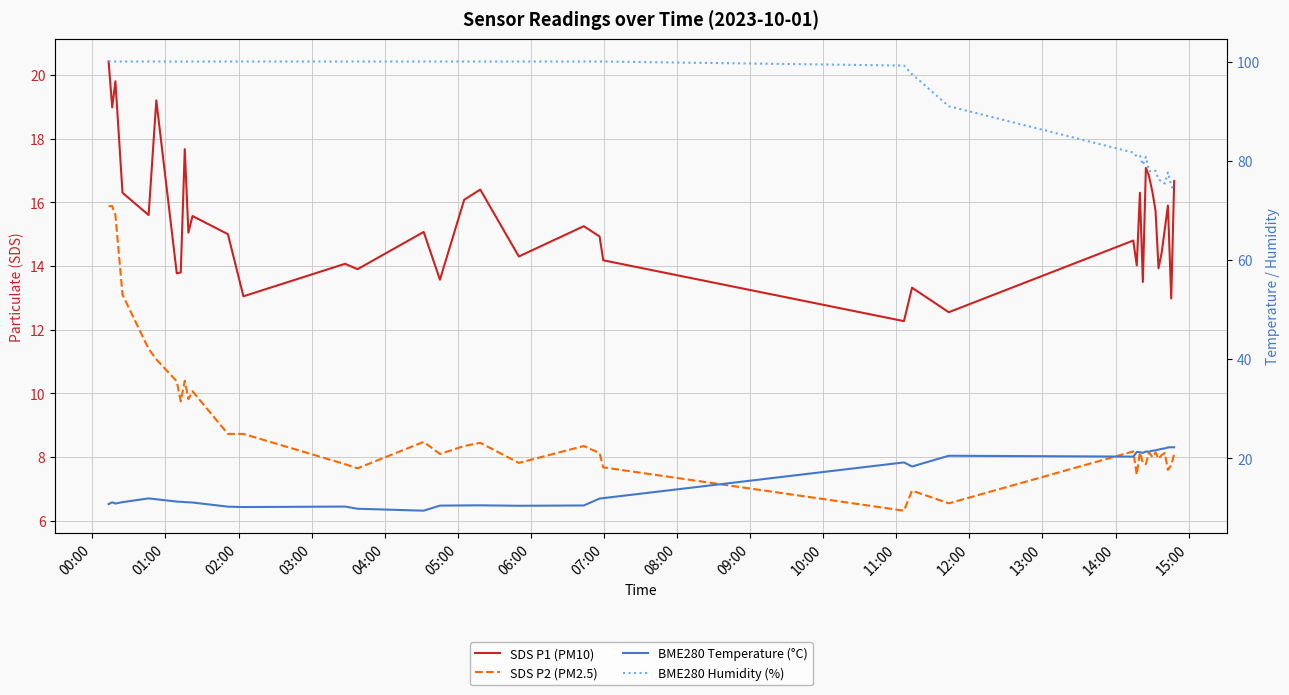

List the series in order of their peak value, highest first.

BME280 Humidity (%), BME280 Temperature (°C), SDS P1 (PM10), SDS P2 (PM2.5)